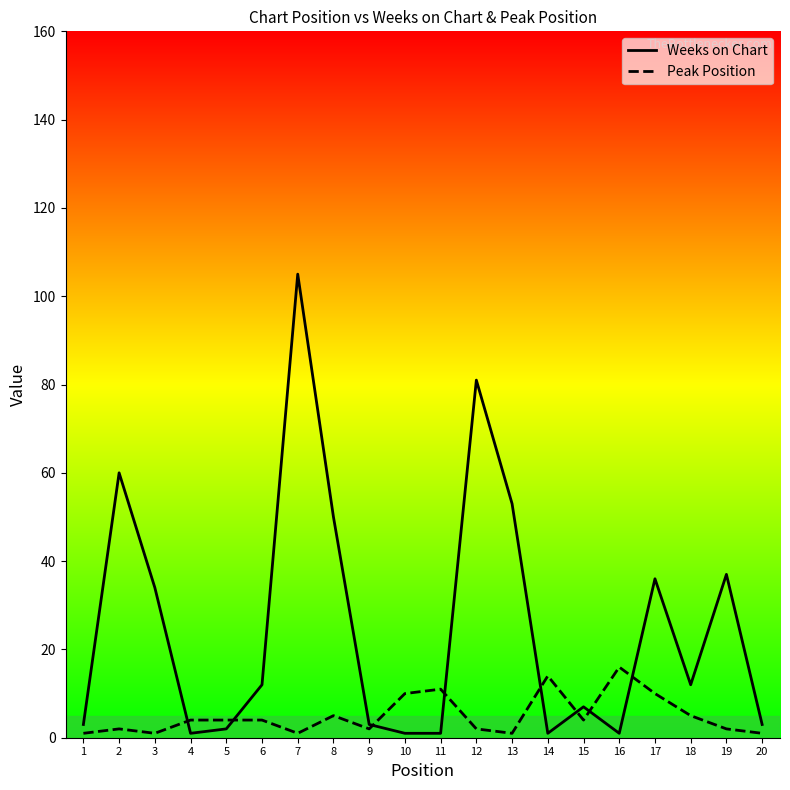

What is the greatest value displayed?

105